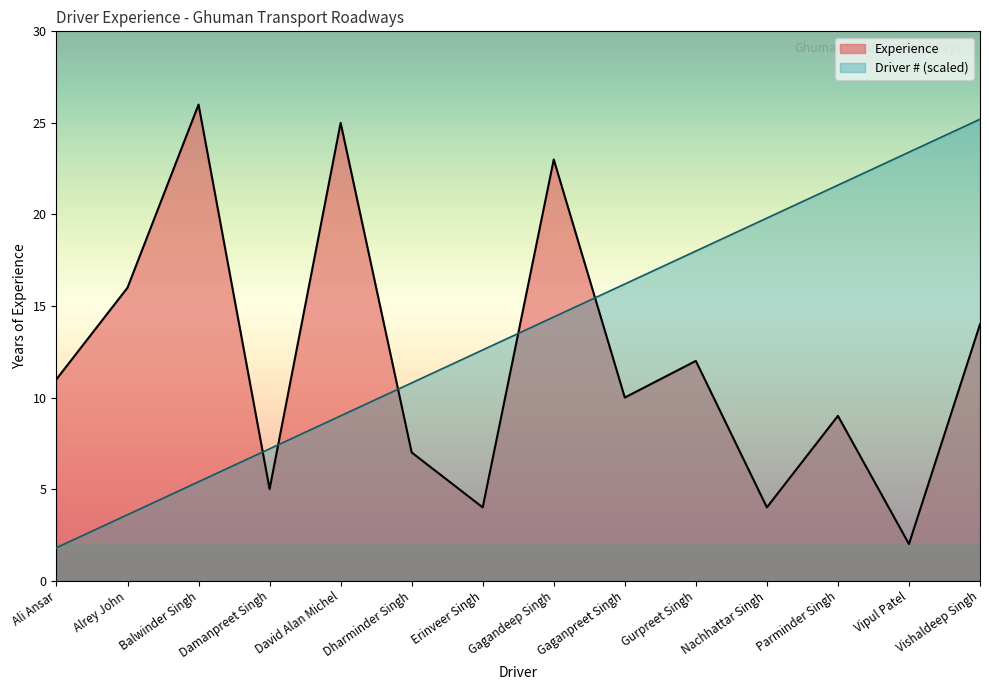

At how many categories does at least one series exceed 19?

7